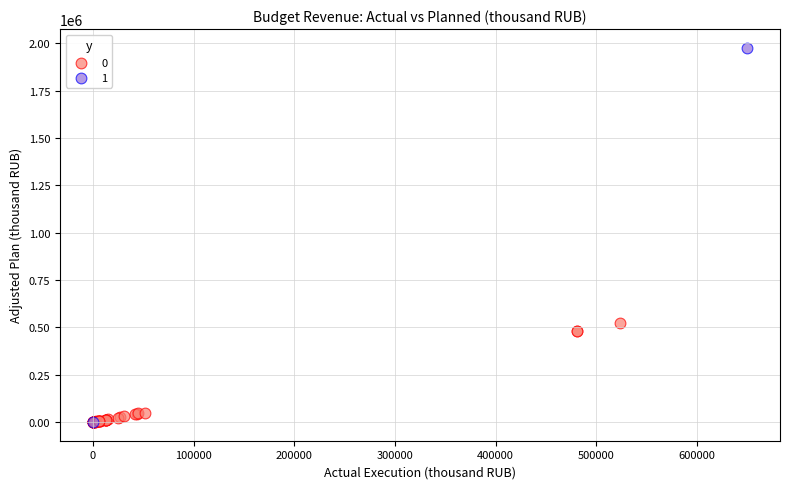

Which series contains the highest Y value?

1